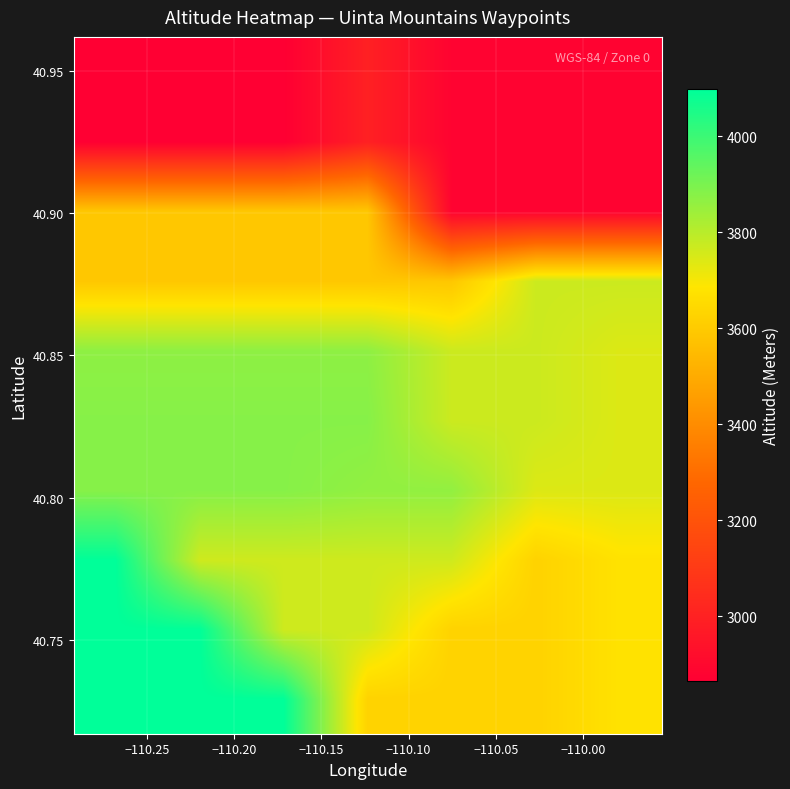

At how many categories does at least one series exceed 3543?

7